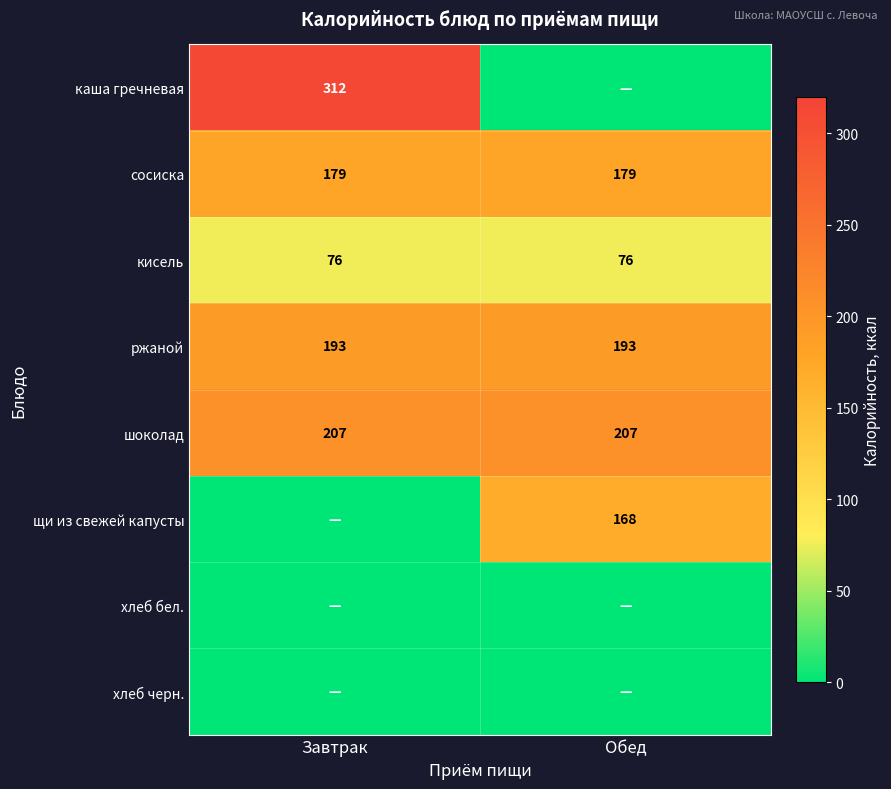

What value does the ржаной series have at Обед?

193